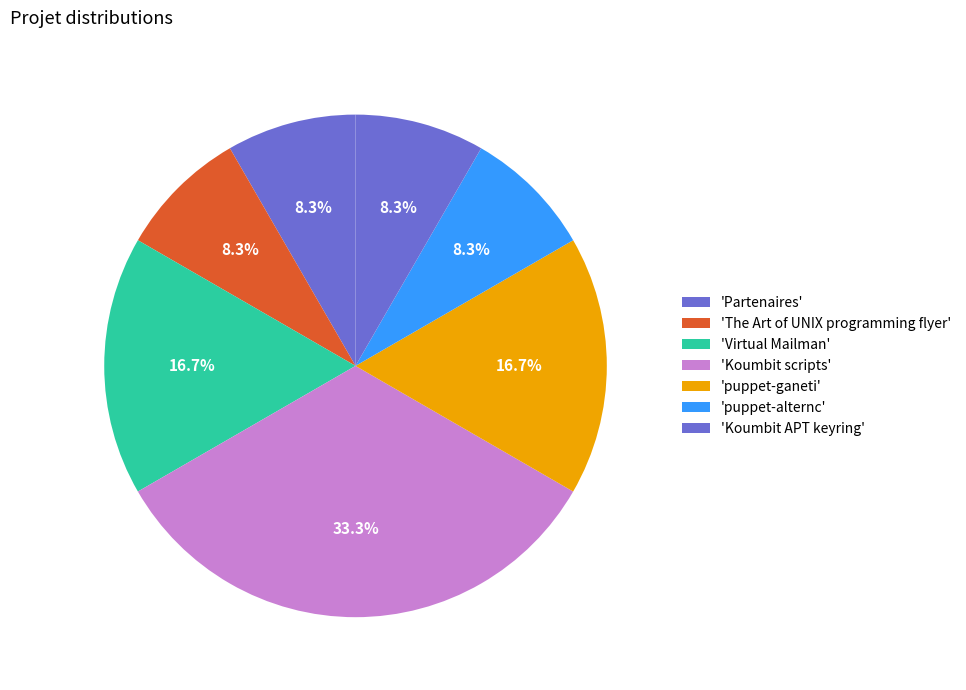

How many slices are in this pie chart?

7